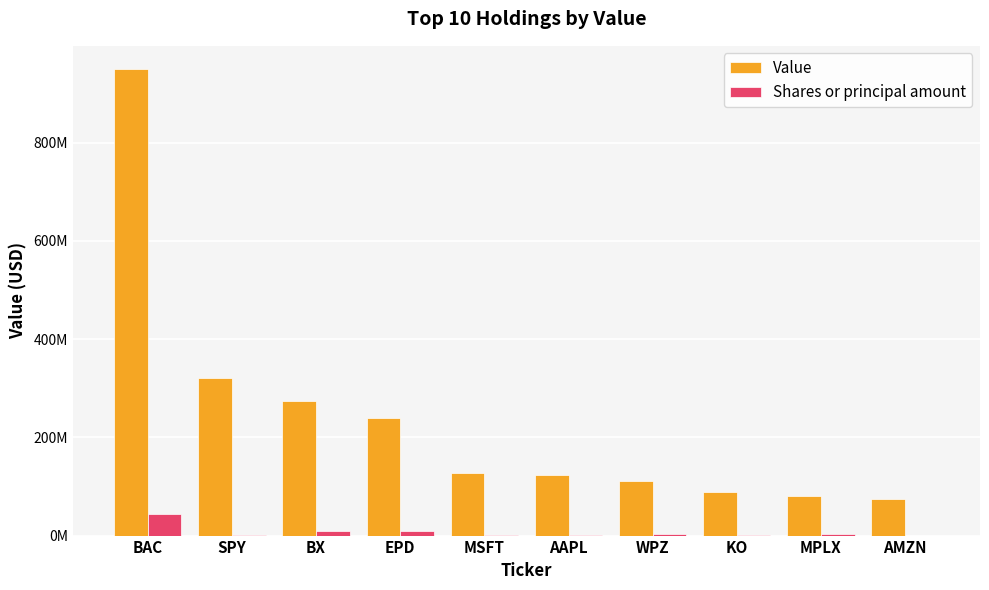

At how many categories does at least one series exceed 281254106?

2